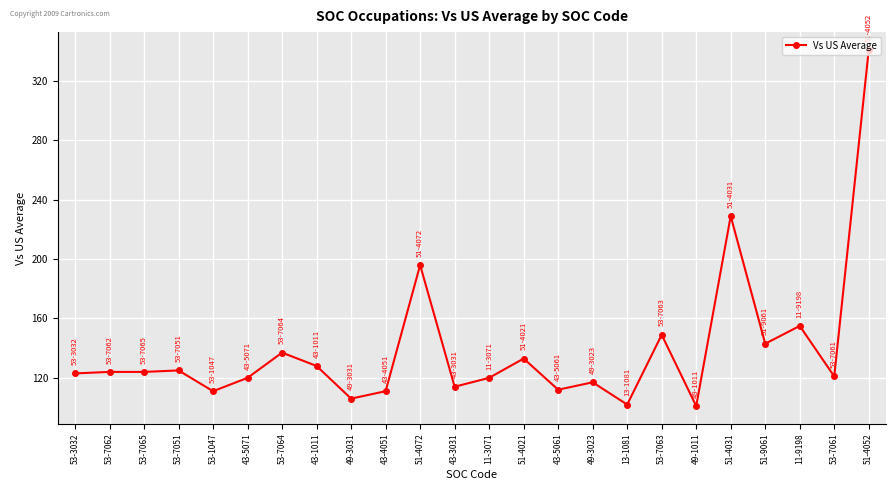

True or false: there are more than 0 points higher than both neighbors.

True